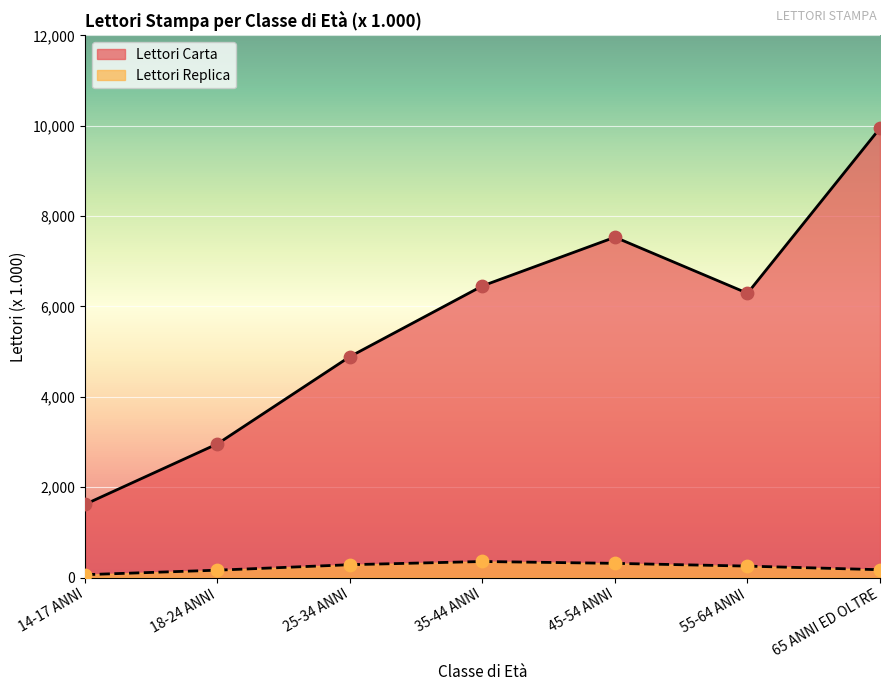

Is the value of Lettori Carta at 65 ANNI ED OLTRE greater than the value of Lettori Replica at 35-44 ANNI?

Yes